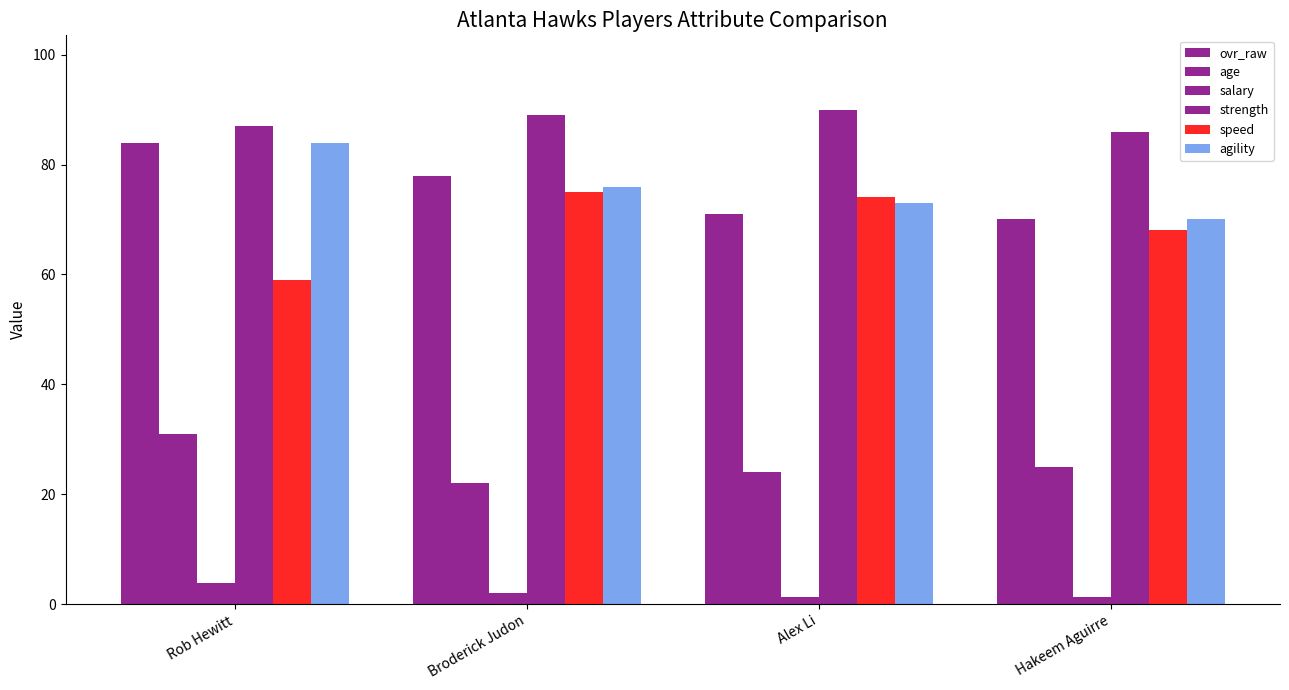

How many groups of bars are there?

4